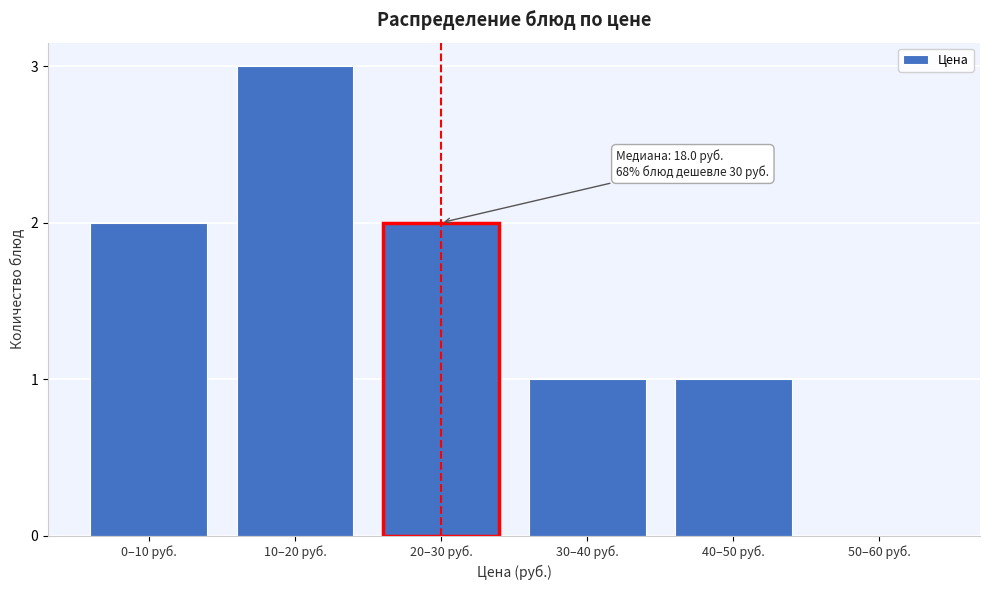

Reading left to right, what are all the values shown in this chart?

0–10 руб.=2	10–20 руб.=3	20–30 руб.=2	30–40 руб.=1	40–50 руб.=1	50–60 руб.=0